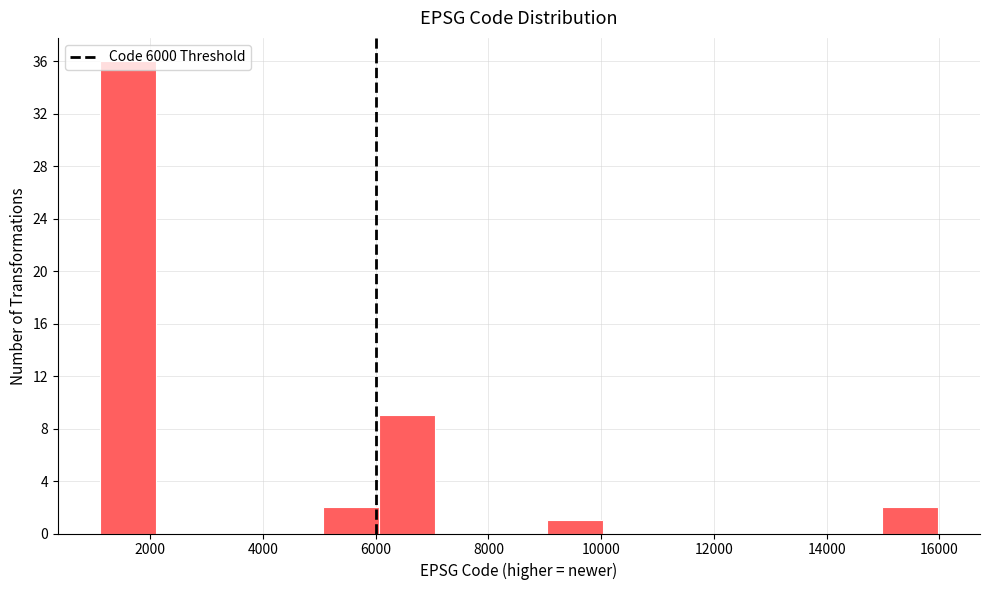

What is the height of the bar covering 9000 to 10000 on the x-axis? Neither the bar edges nor the heights are printed on the chart, so give them approximately, as read against the axes.

1